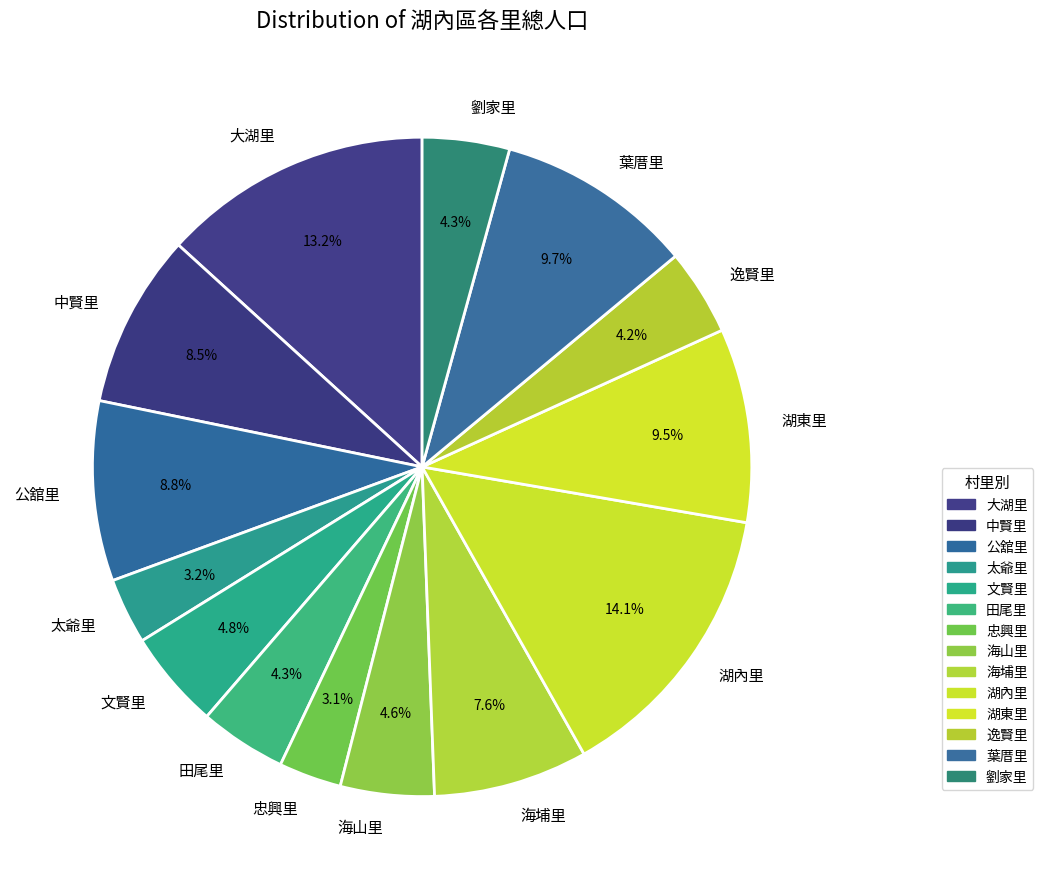

Which has a higher value, 海埔里 or 葉厝里?

葉厝里